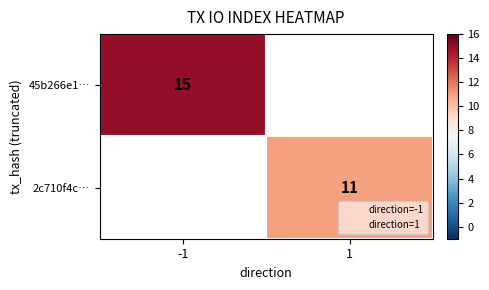

The 2c710f4c… series shows 19 at 1. True or false?

False